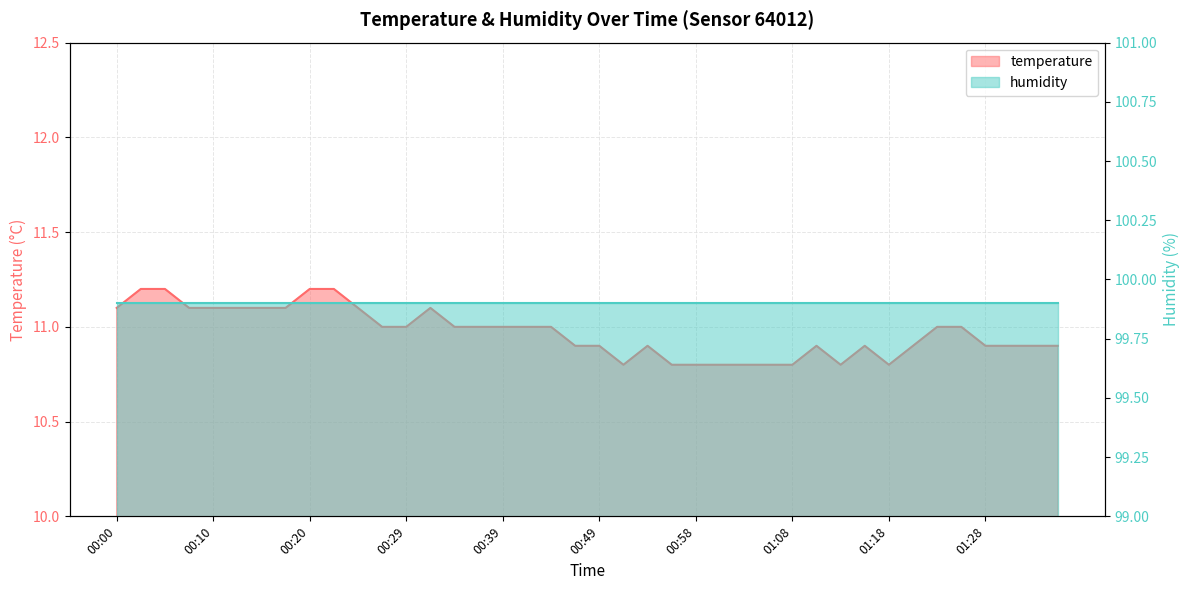

What is the maximum value shown in the chart?

11.2